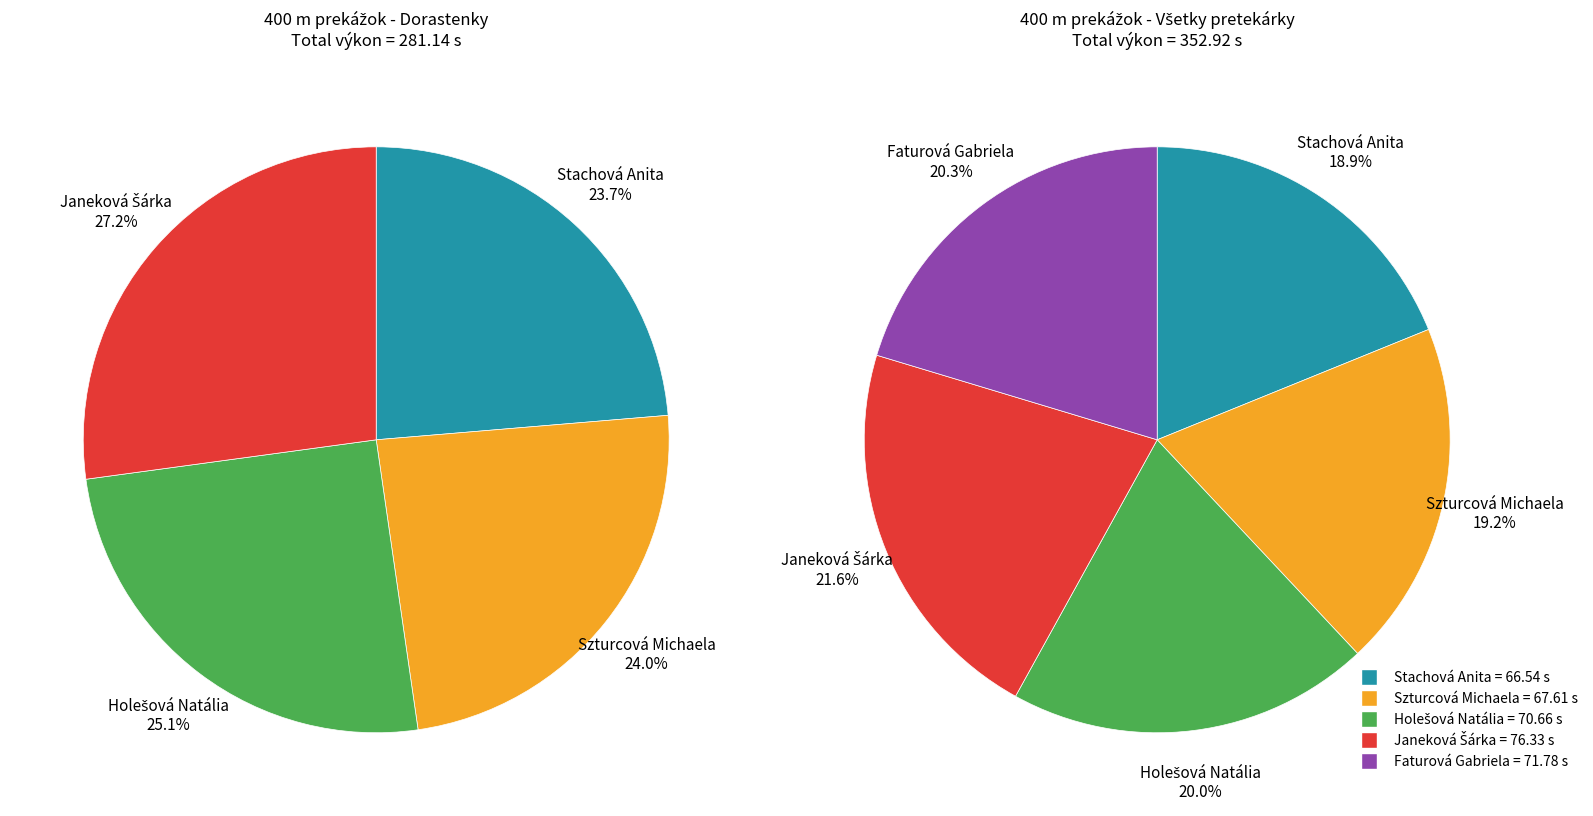

Which slice is the largest?

Janeková Šárka